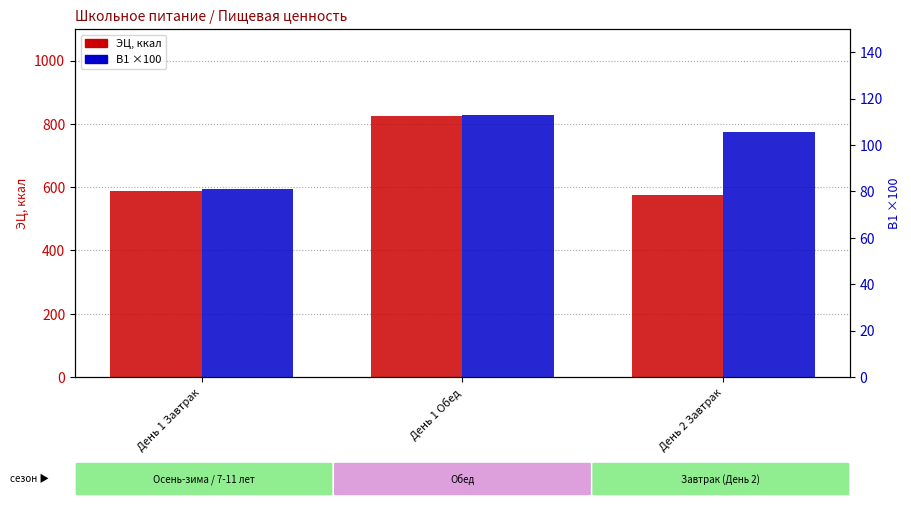

What is the difference between the В1 (×100) values at День 1 Завтрак and День 1 Обед?

31.8